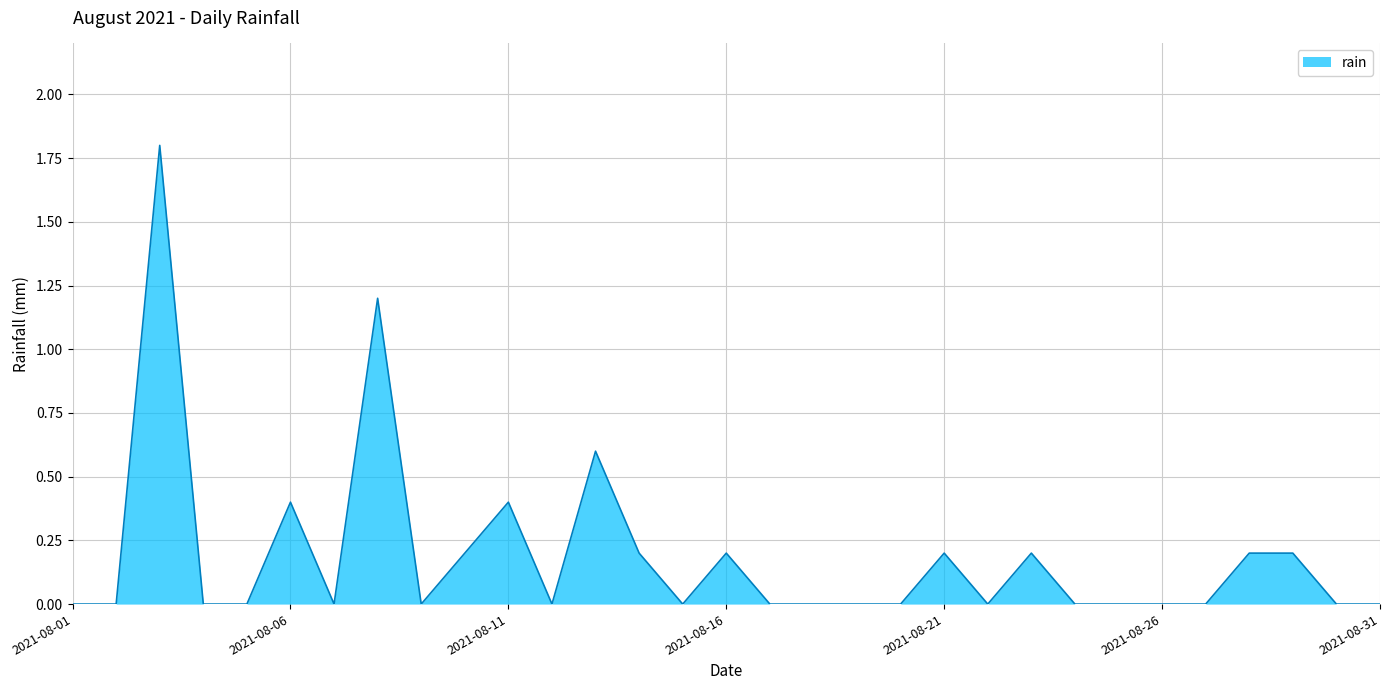

How many categories are shown in the chart?

31